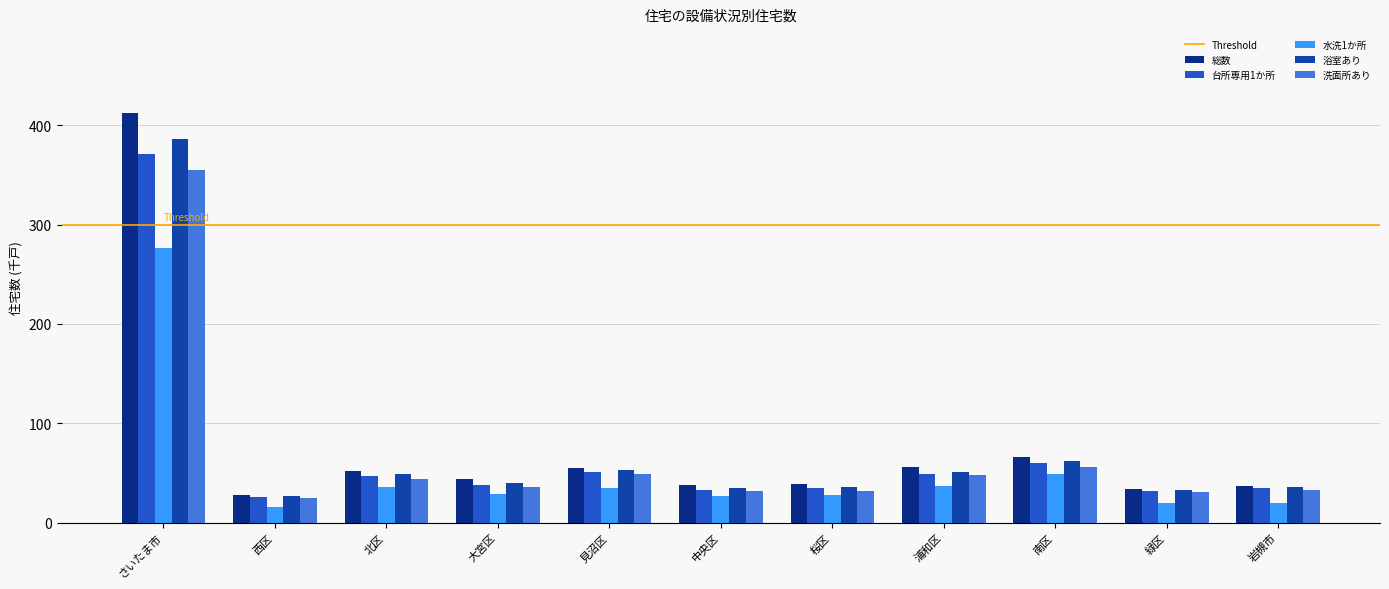

Which series has the largest range (max minus min)?

総数